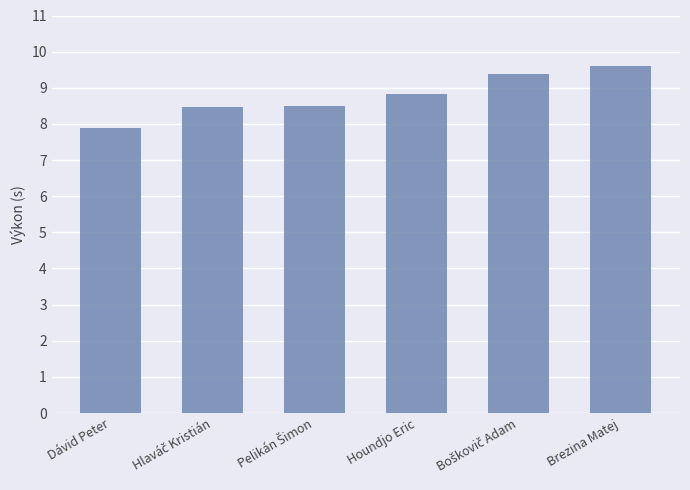

The chart shows a value of 3.5 at Houndjo Eric. True or false?

False